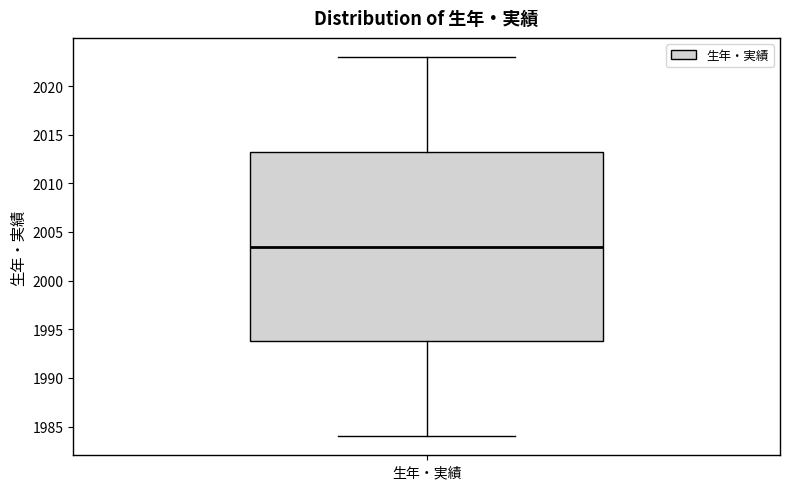

Transcribe this box plot: give where the median line is, the range the box spans, and where the two whiskers end, as read against the y-axis. The values are not printed on the chart, so give them approximately, as read against the axis.

median 2003.5, box 1994.0 to 2013.5, whiskers 1984.0 to 2023.0